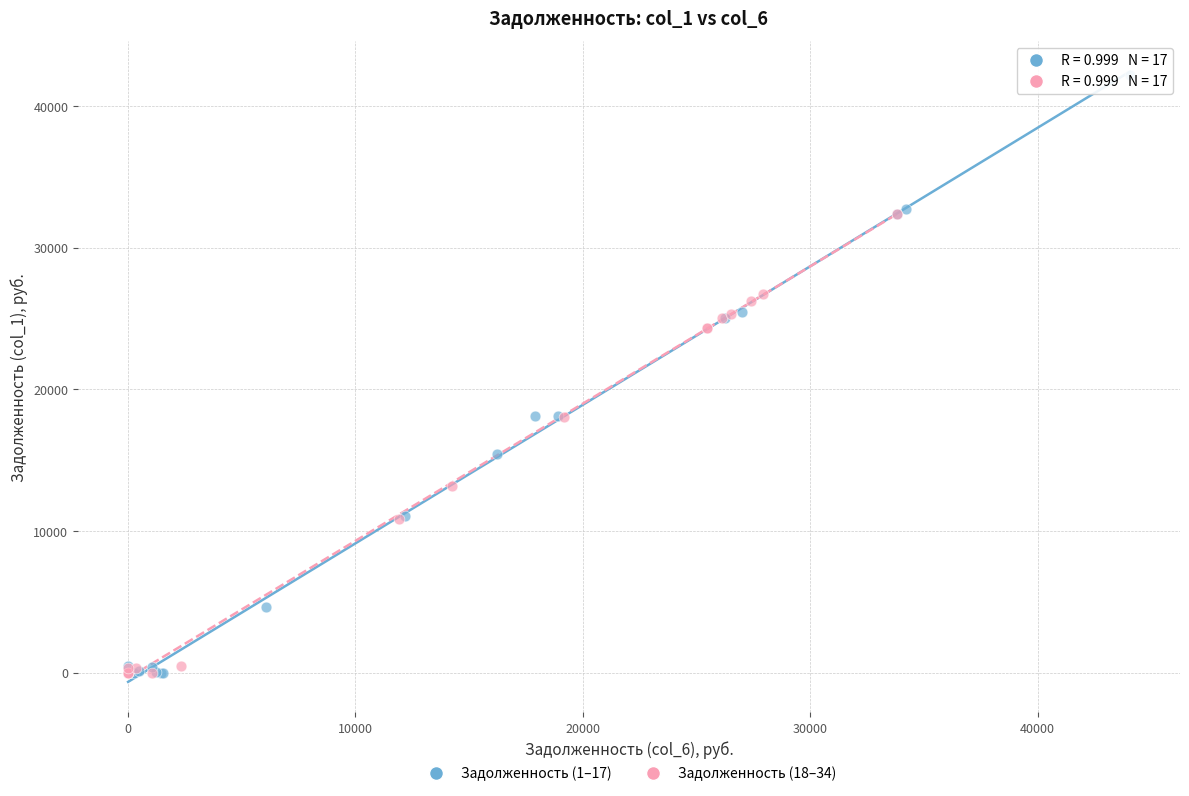

What are all the series names shown in the legend?

Задолженность (1–17), Задолженность (18–34)